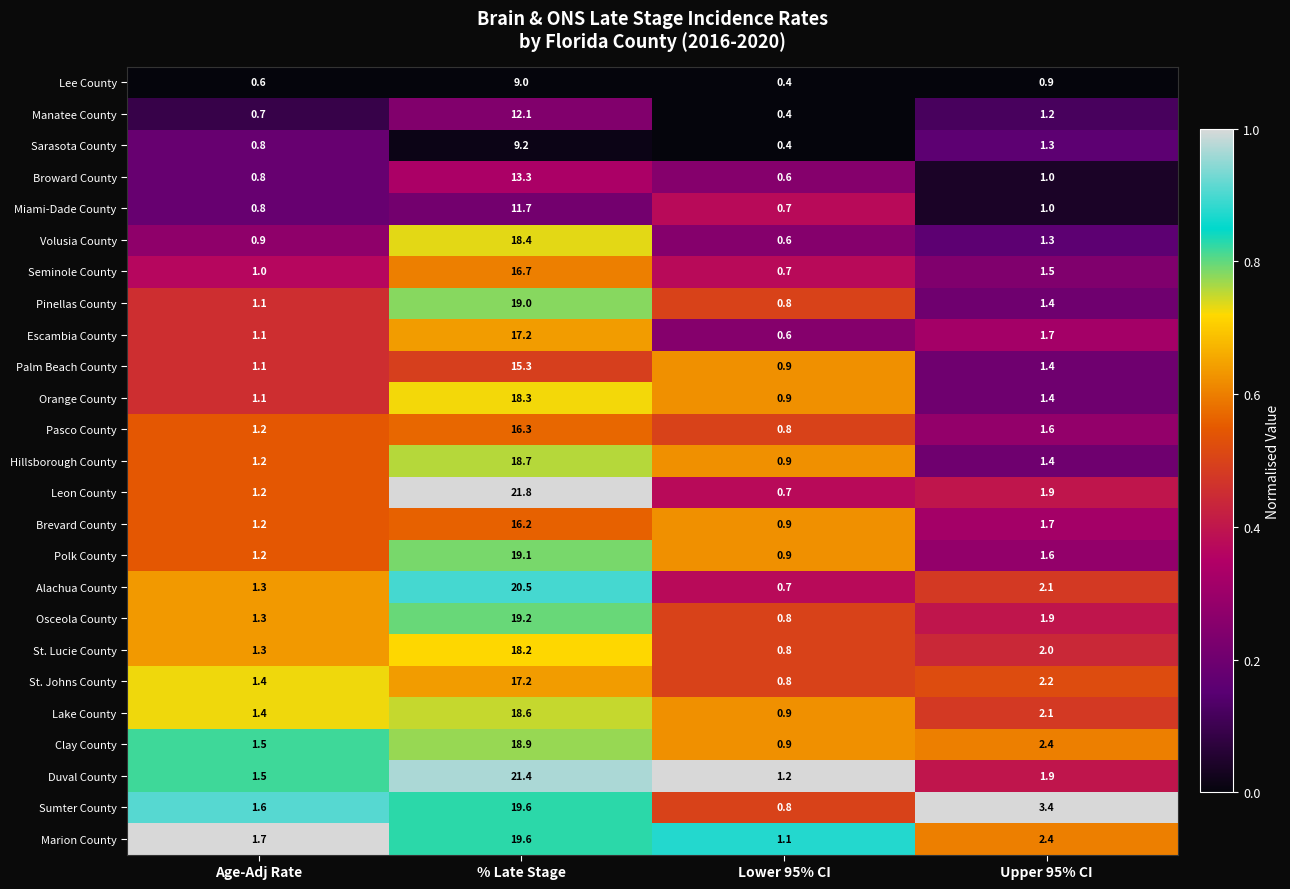

Rank the categories by Clay County value from lowest to highest.

Lower 95% CI, Age-Adj Rate, Upper 95% CI, % Late Stage